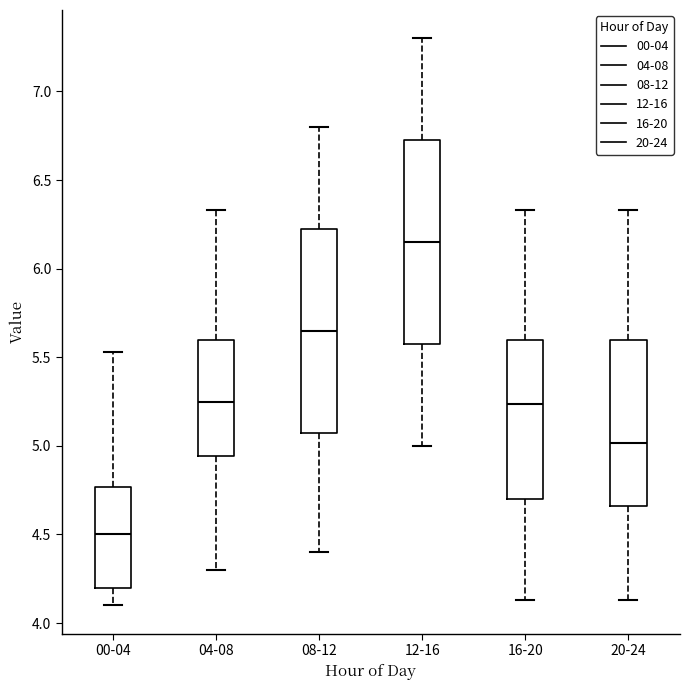

Which box has the lowest median line?

00-04